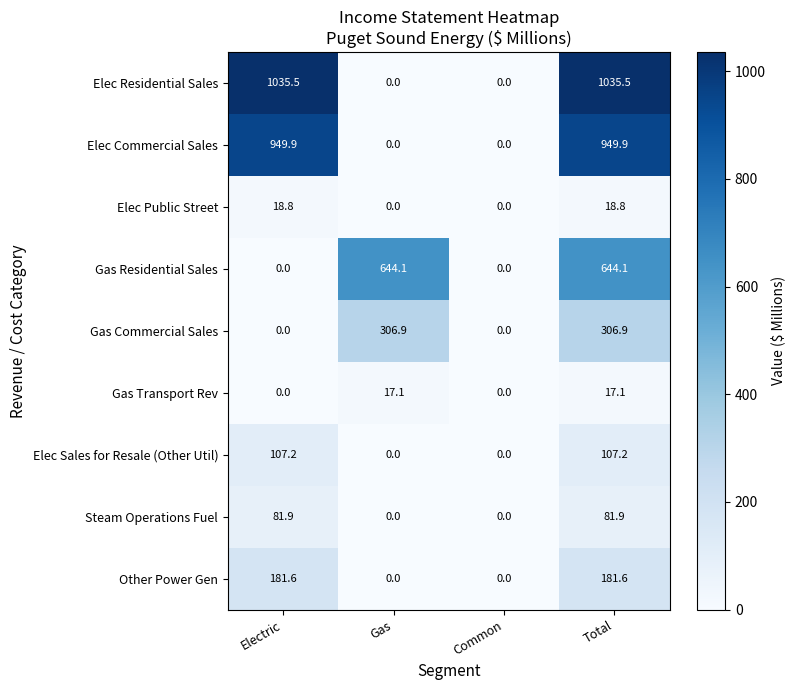

The value of Elec Residential Sales at Common is 313.0. True or false?

False